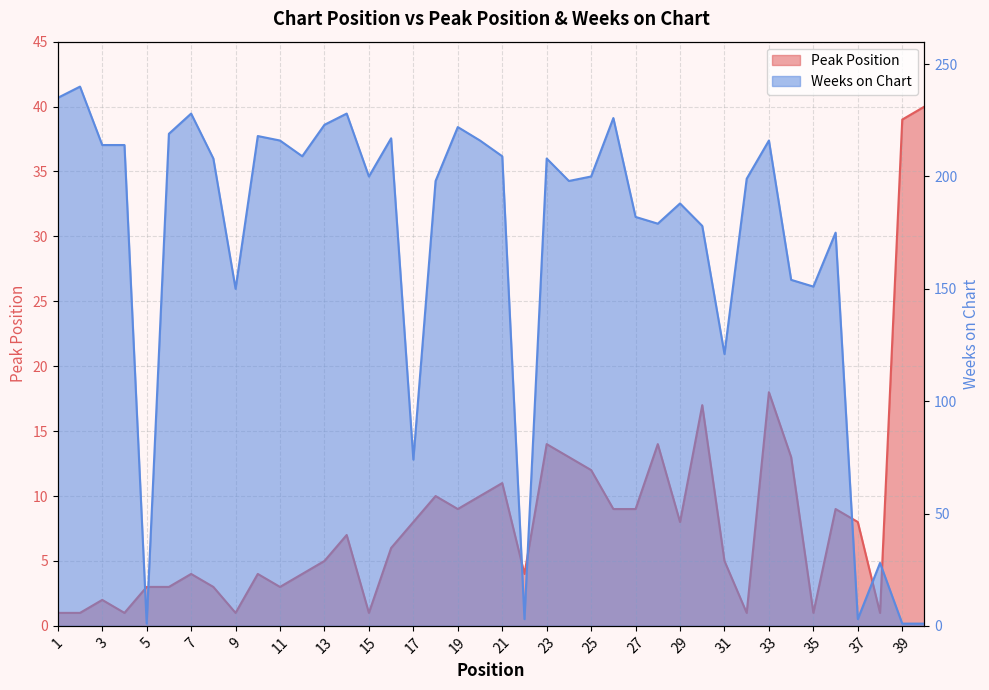

True or false: Weeks on Chart has more than 2 points higher than both neighbors.

True